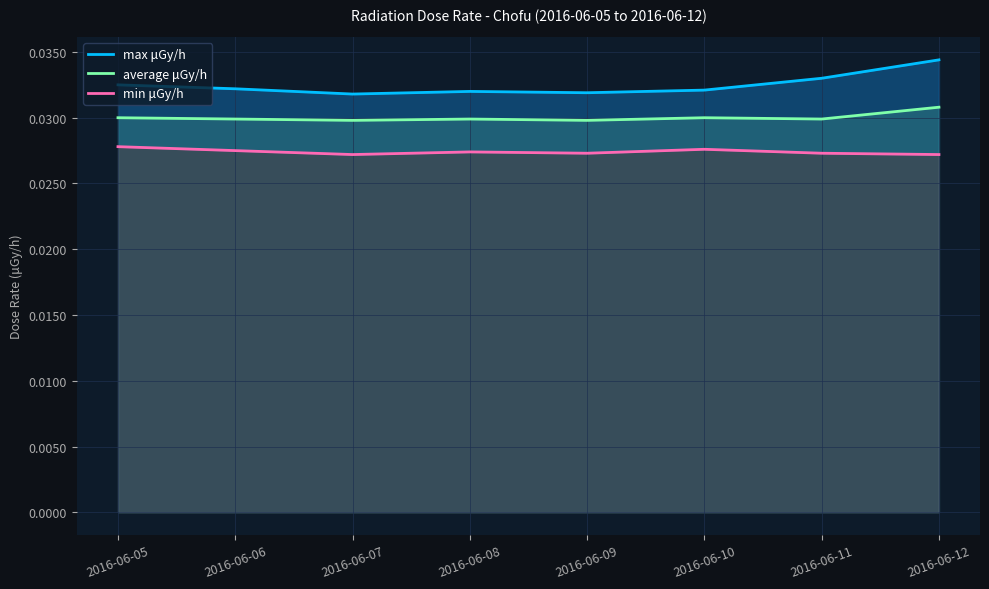

Does the chart display data point markers on the line(s)?

No